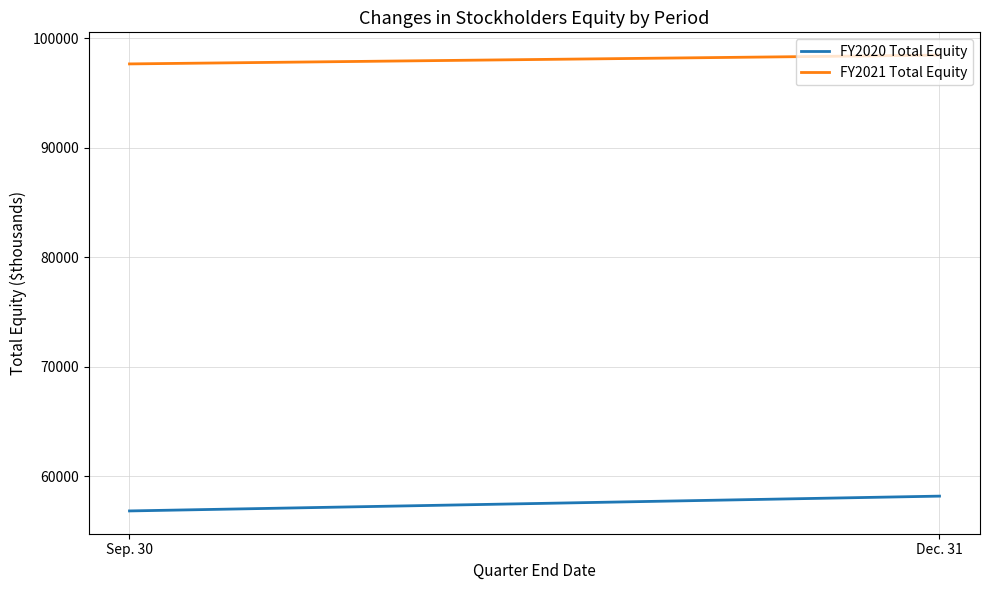

Is the value of FY2020 Total Equity at Dec. 31 greater than the value of FY2021 Total Equity at Sep. 30?

No